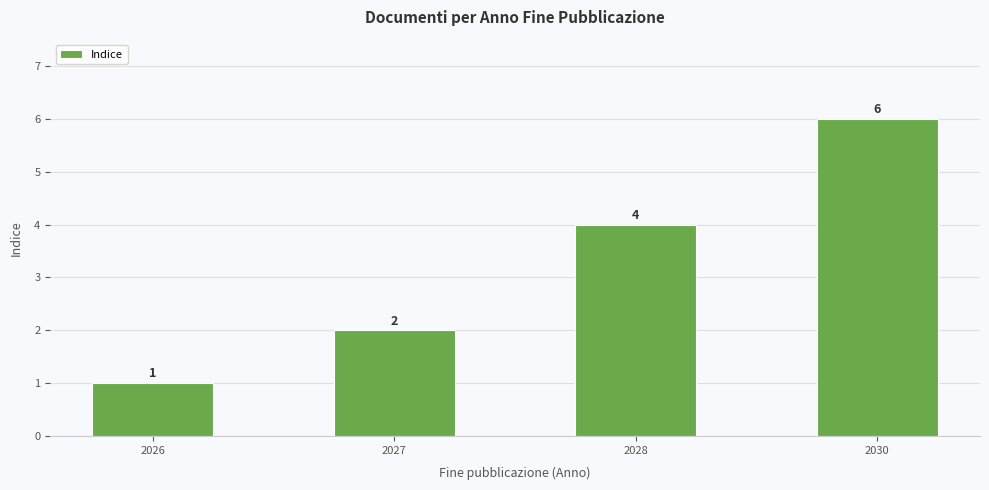

What is the greatest value displayed?

6